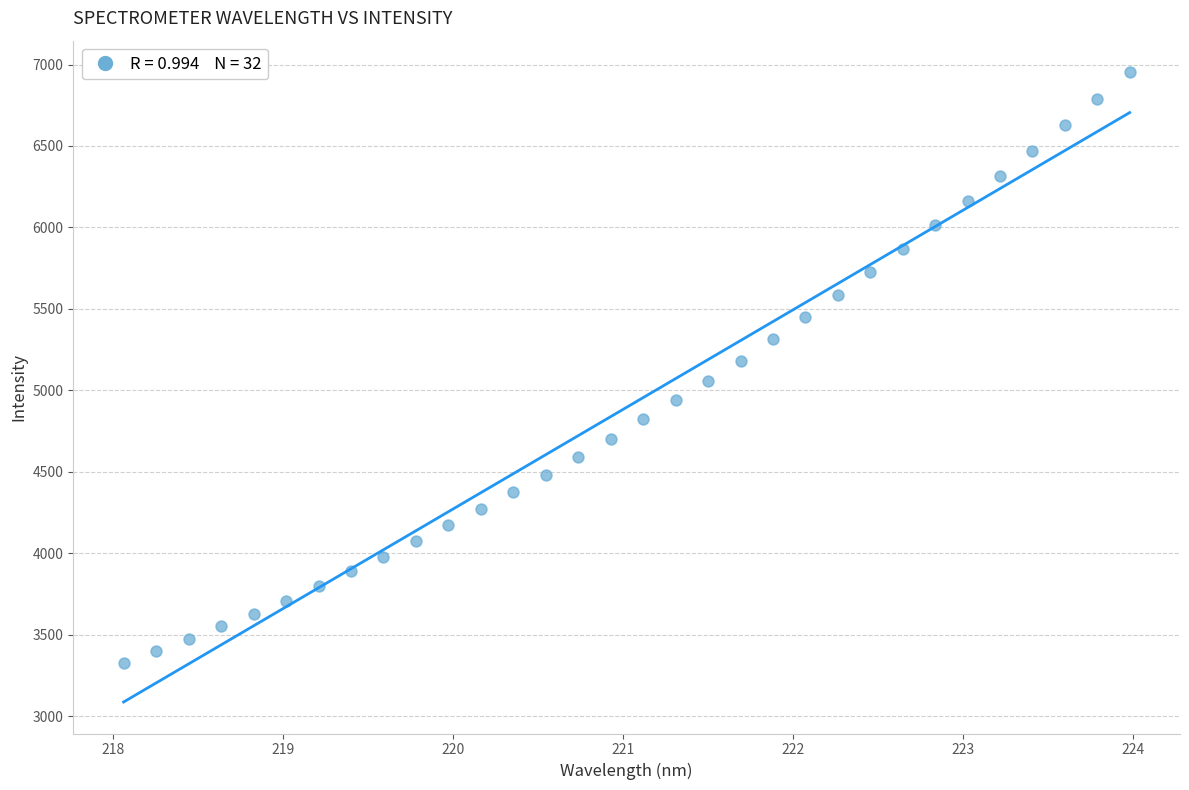

What is the range of Y values (max minus min)?

3625.1